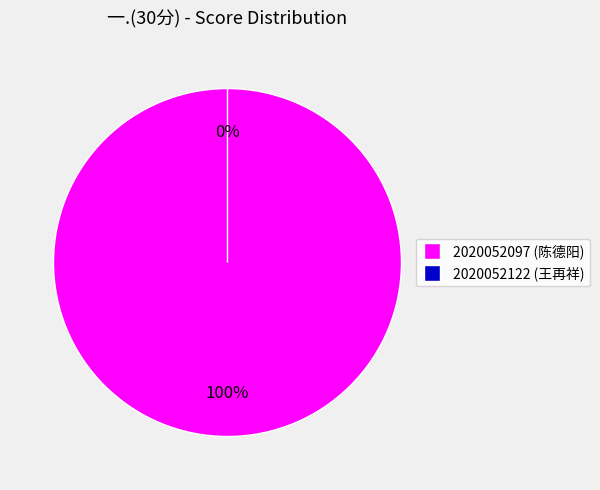

How many slices are in this pie chart?

2